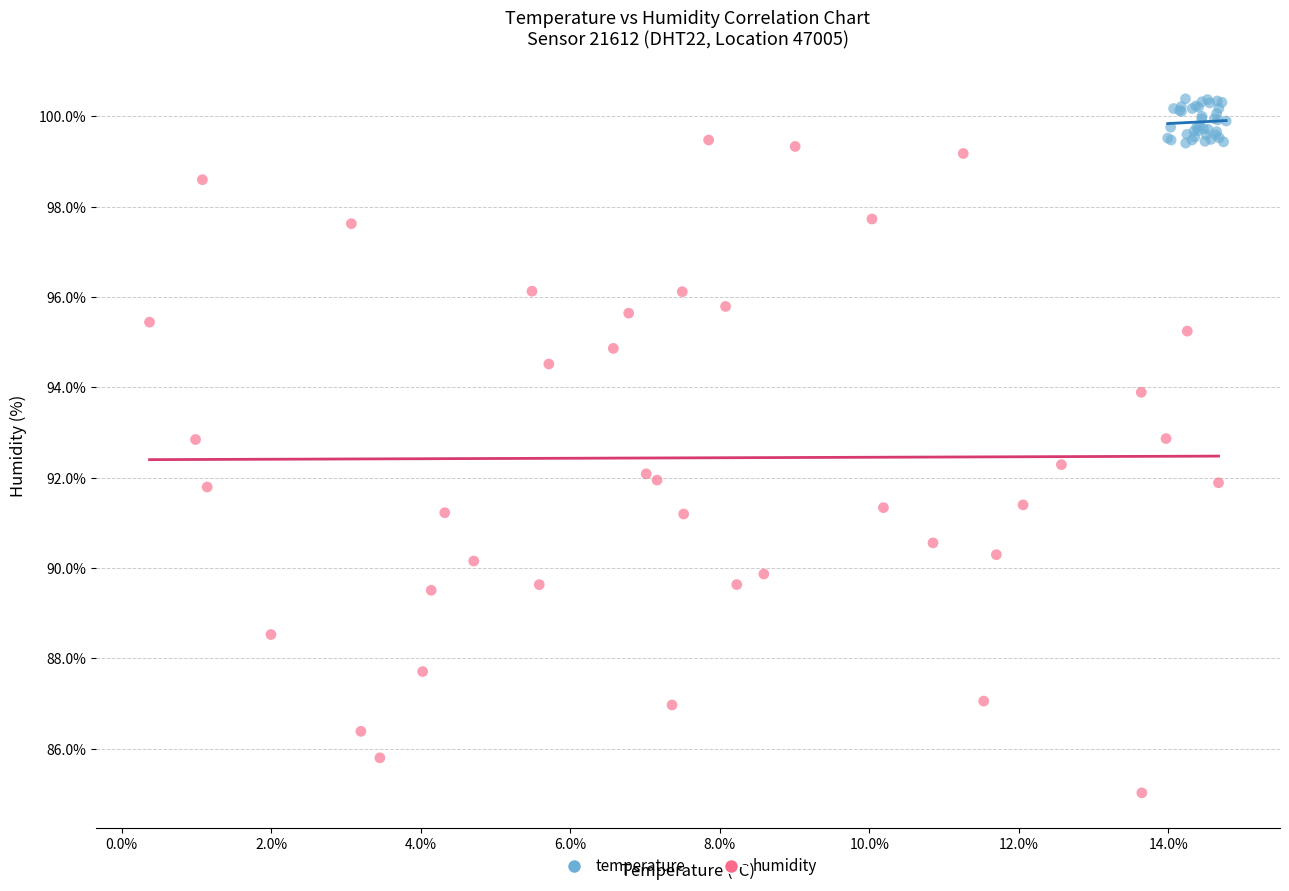

Which series has the widest spread of Y values?

humidity